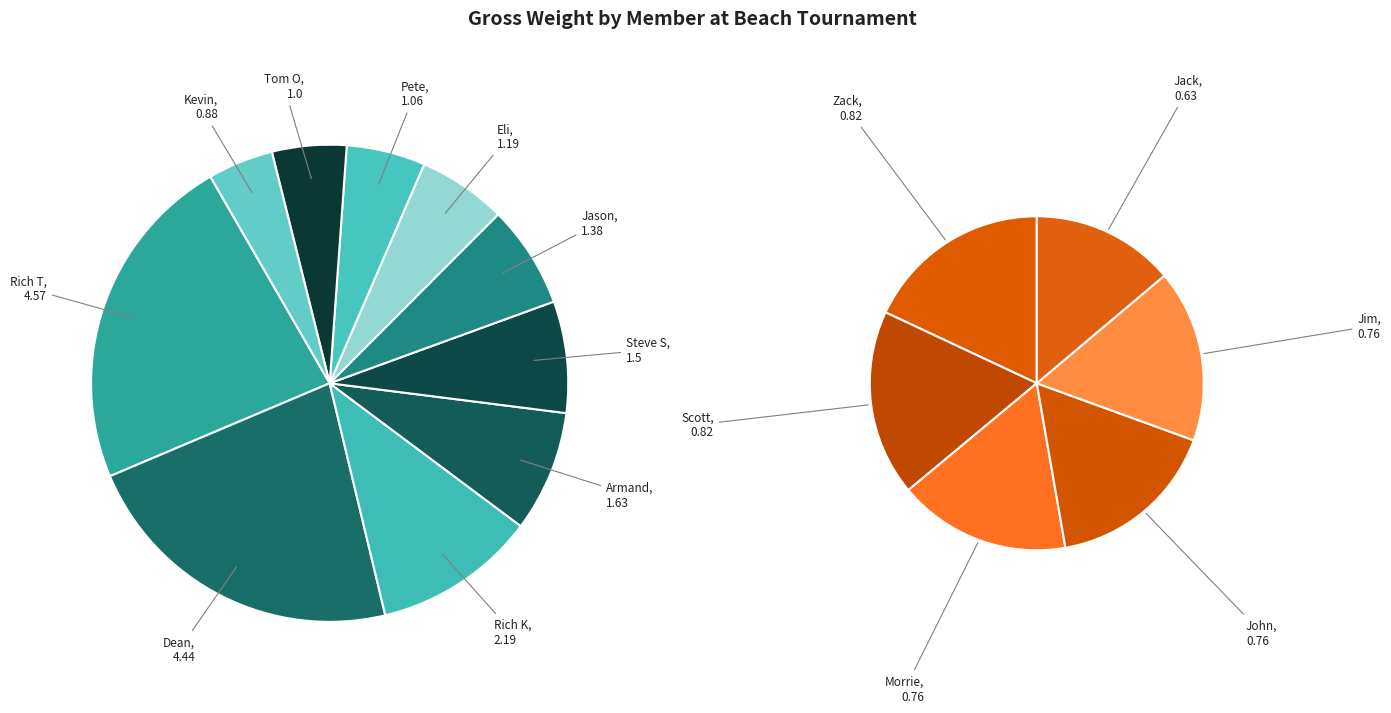

Combined, do Jim and Rich T account for over 50%?

No